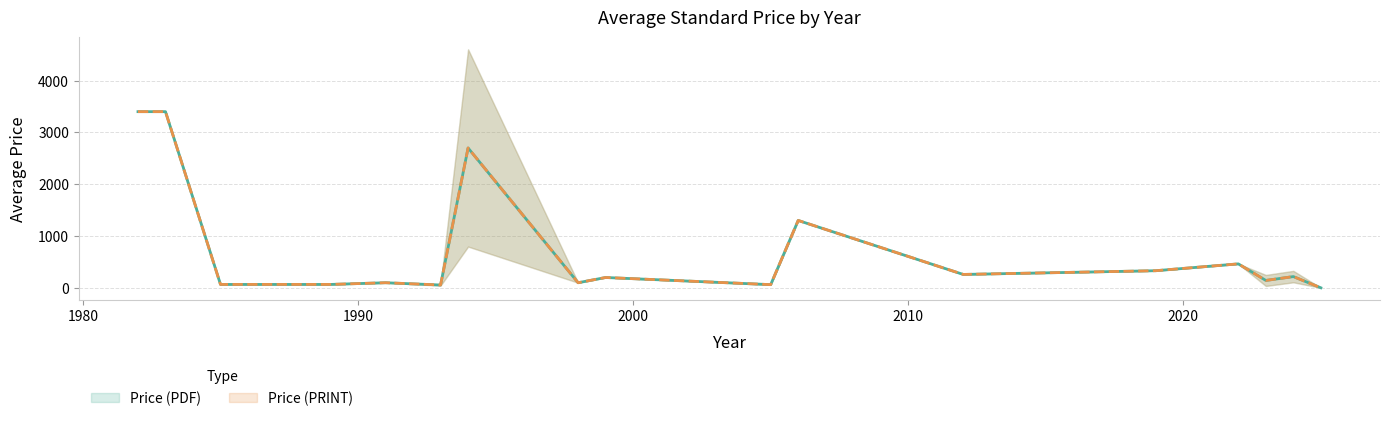

Rank the series at 28 from highest to lowest value.

Price (PDF), Price (PRINT)